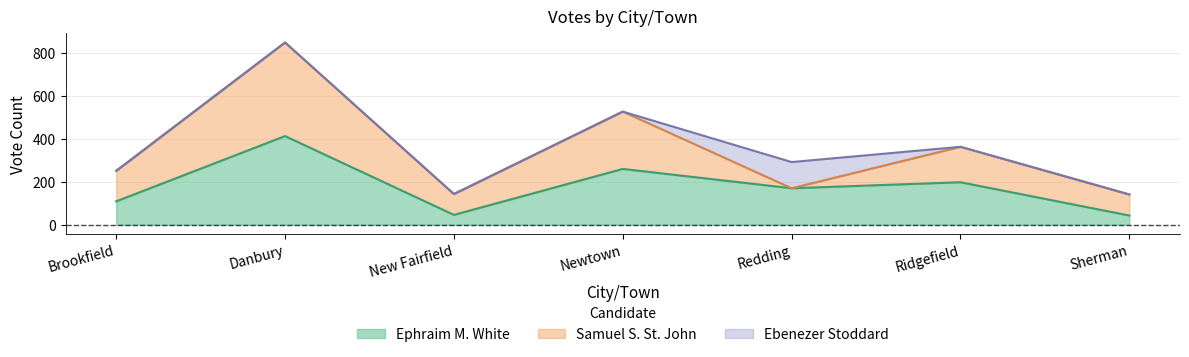

At which label is Ebenezer Stoddard closest to 61?

Brookfield